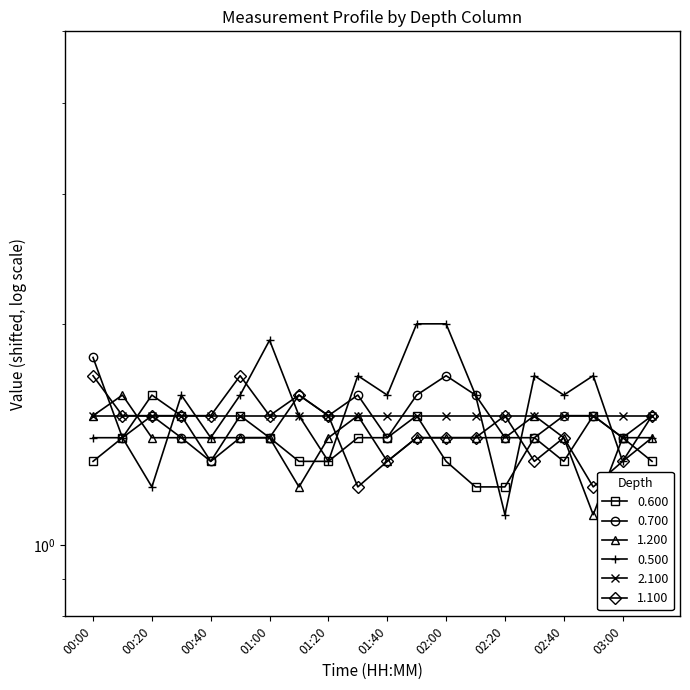

Which series has the widest spread of values?

0.500